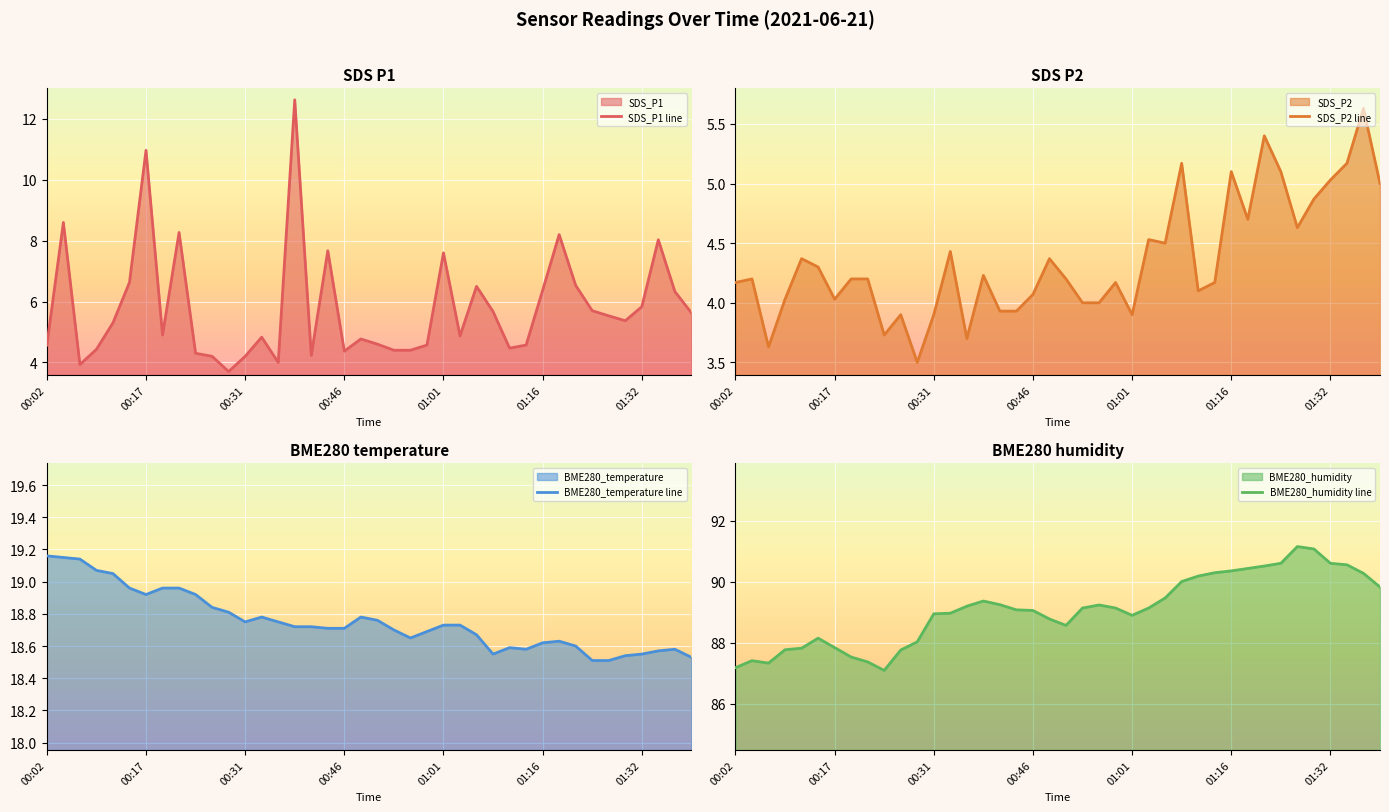

Rank the series at 10 from highest to lowest value.

BME280_humidity line, BME280_temperature line, SDS_P1 line, SDS_P2 line